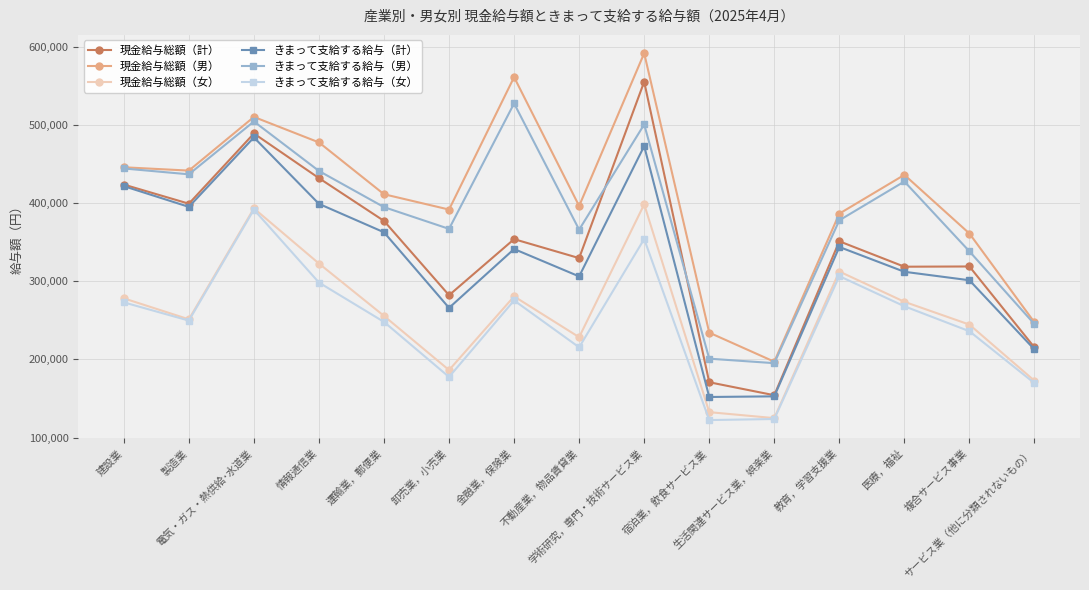

At which category does きまって支給する給与（男） reach its first local valley?

製造業